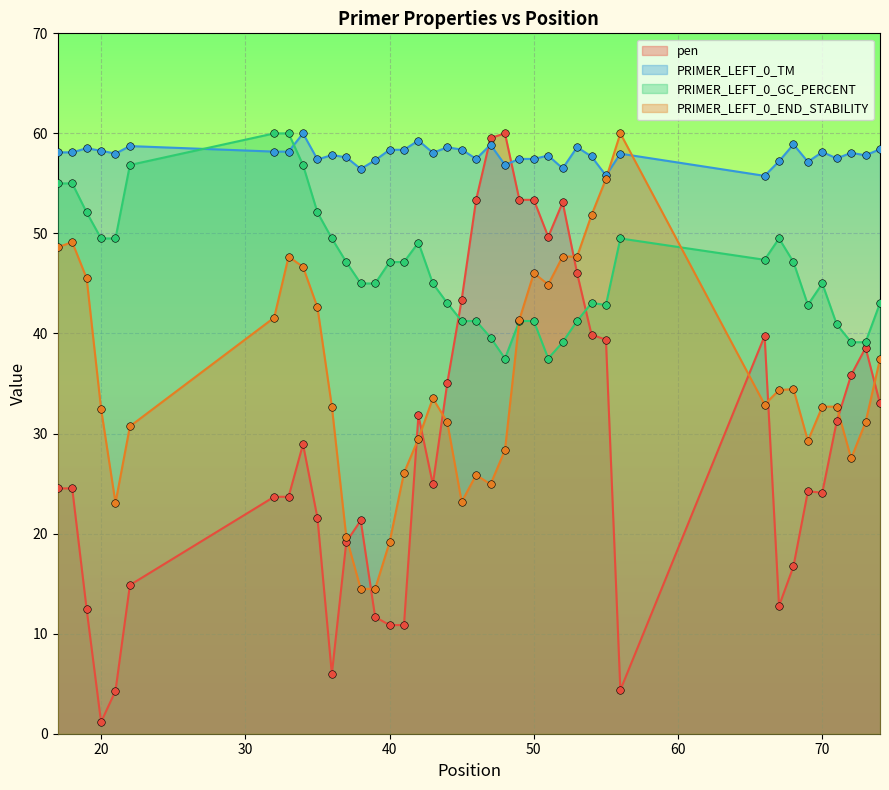

Which series contains the highest Y value?

pen